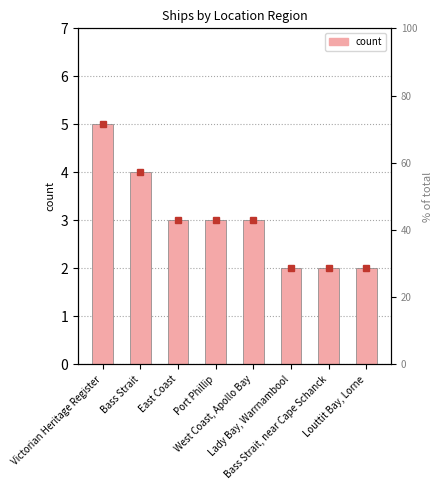

What is the label of the 2nd bar from the right?

Bass Strait, near Cape Schanck